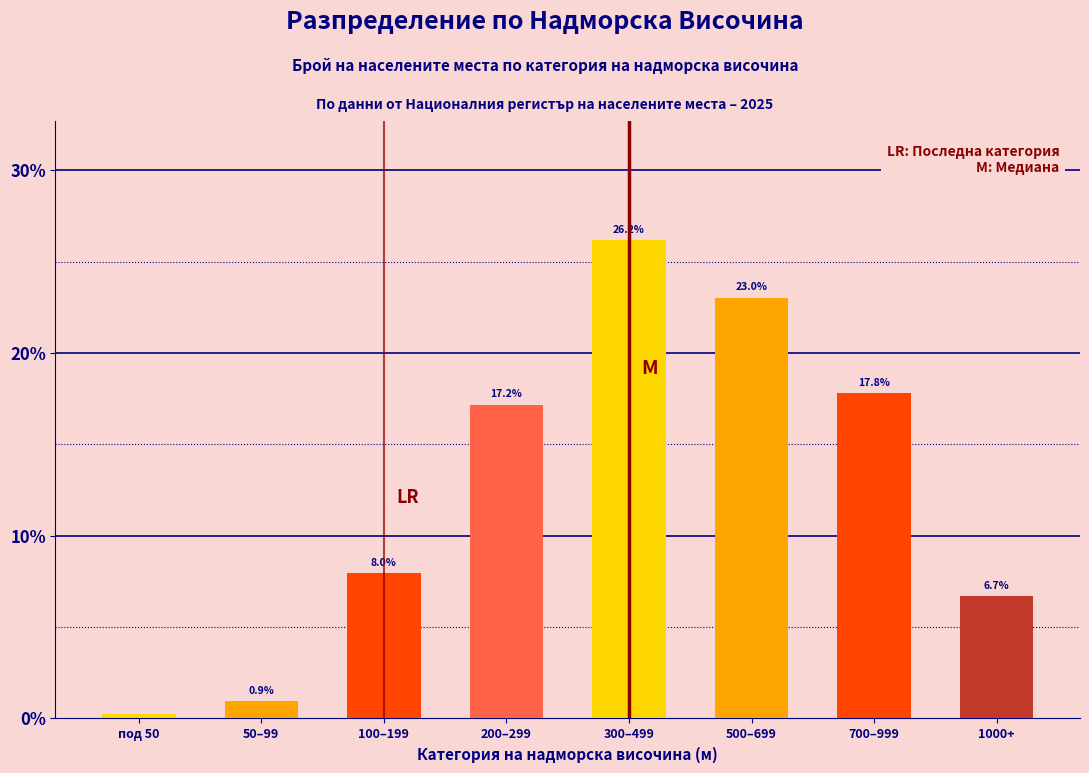

At which label does the data first exceed 17?

200–299